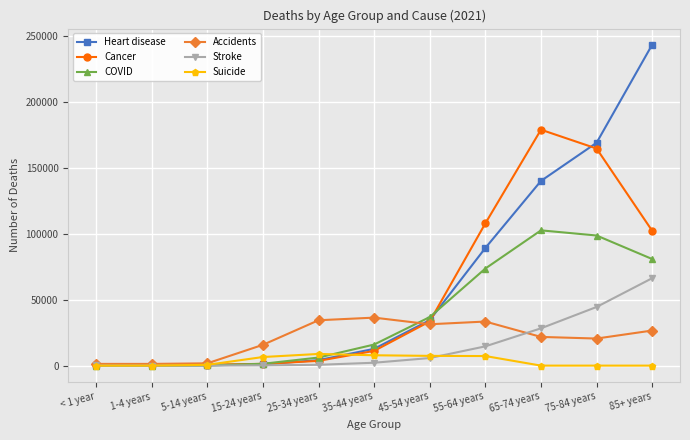

What is the value of the Cancer point at the 2nd from the left?

796